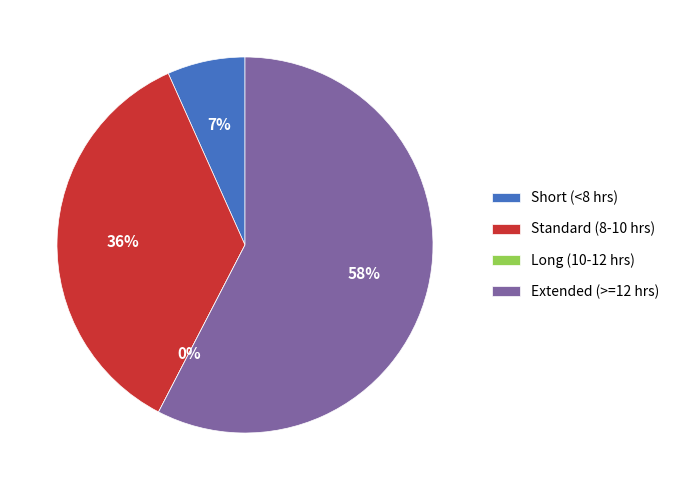

True or false: Tue accounts for 1% of the total.

False